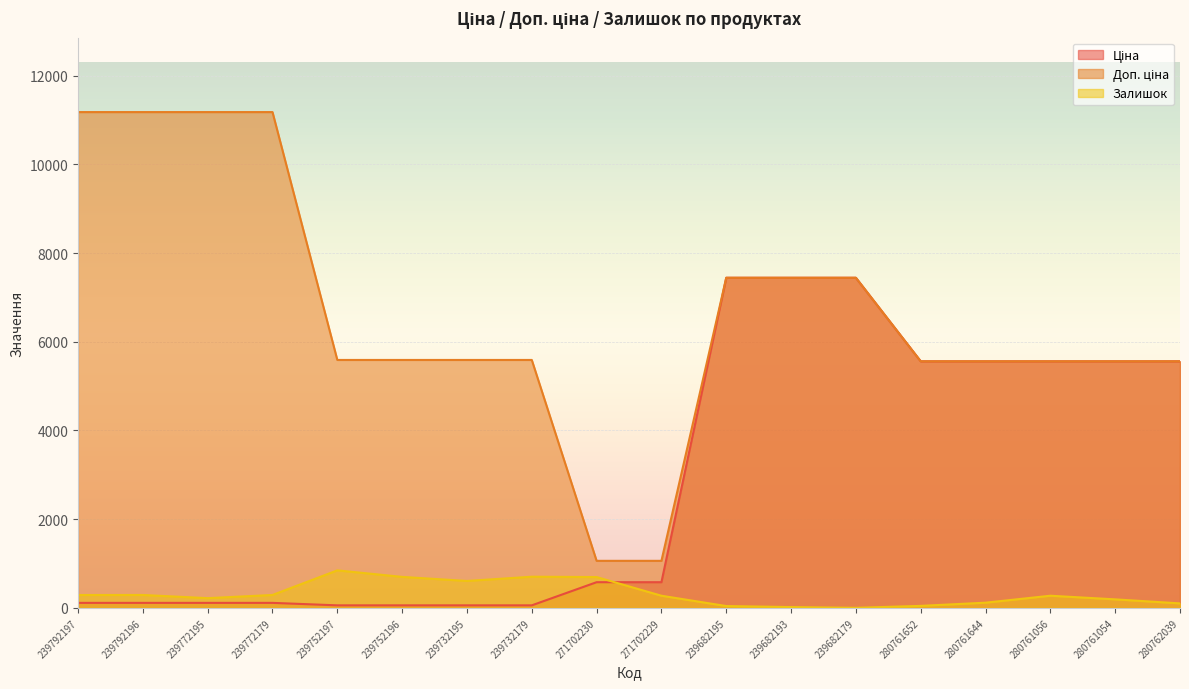

Reading left to right, extract all data points from this chart.

Ціна: 111.8	111.8	111.8	111.8	55.9	55.9	55.9	55.9	578.1	578.1	7444.6	7444.6	7444.6	5560.3	5560.3	5560.3	5560.3	5560.3
Доп. ціна: 11182.0	11182.0	11182.0	11182.0	5591.0	5591.0	5591.0	5591.0	1060.0	1060.0	7444.6	7444.6	7444.6	5560.3	5560.3	5560.3	5560.3	5560.3
Залишок: 289.0	290.0	218.0	290.0	845.0	698.0	606.0	702.0	694.0	273.0	40.0	17.0	0.0	44.0	116.0	273.0	191.0	100.0